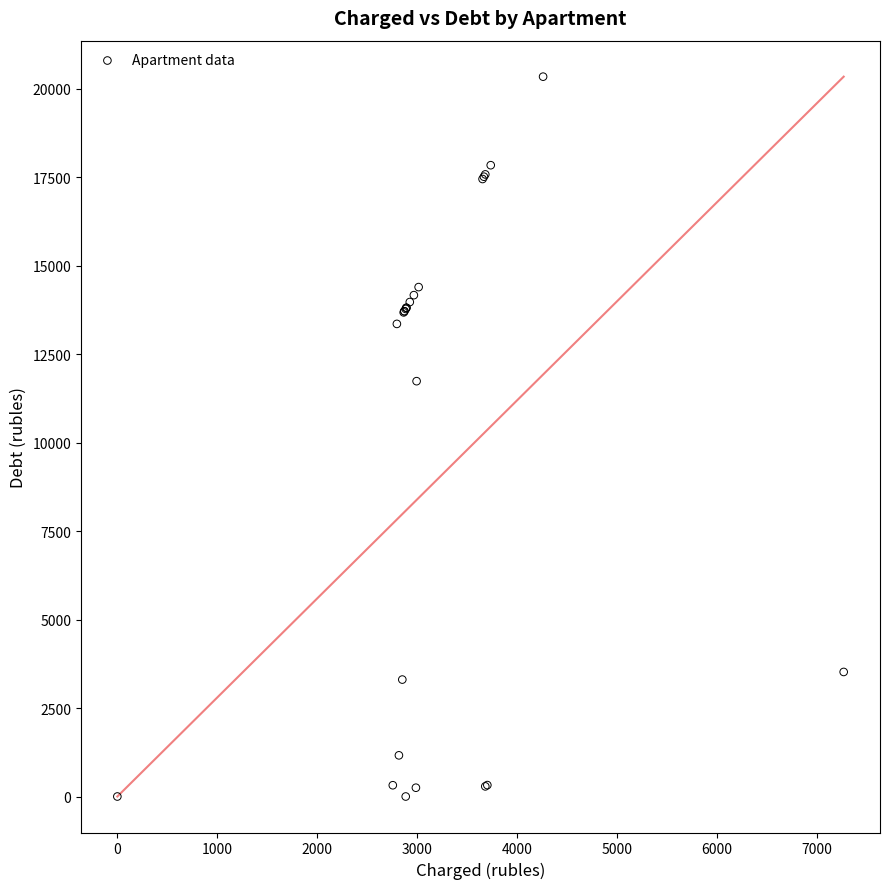

What Y value in the scatter plot is closest to 10167?

11733.0